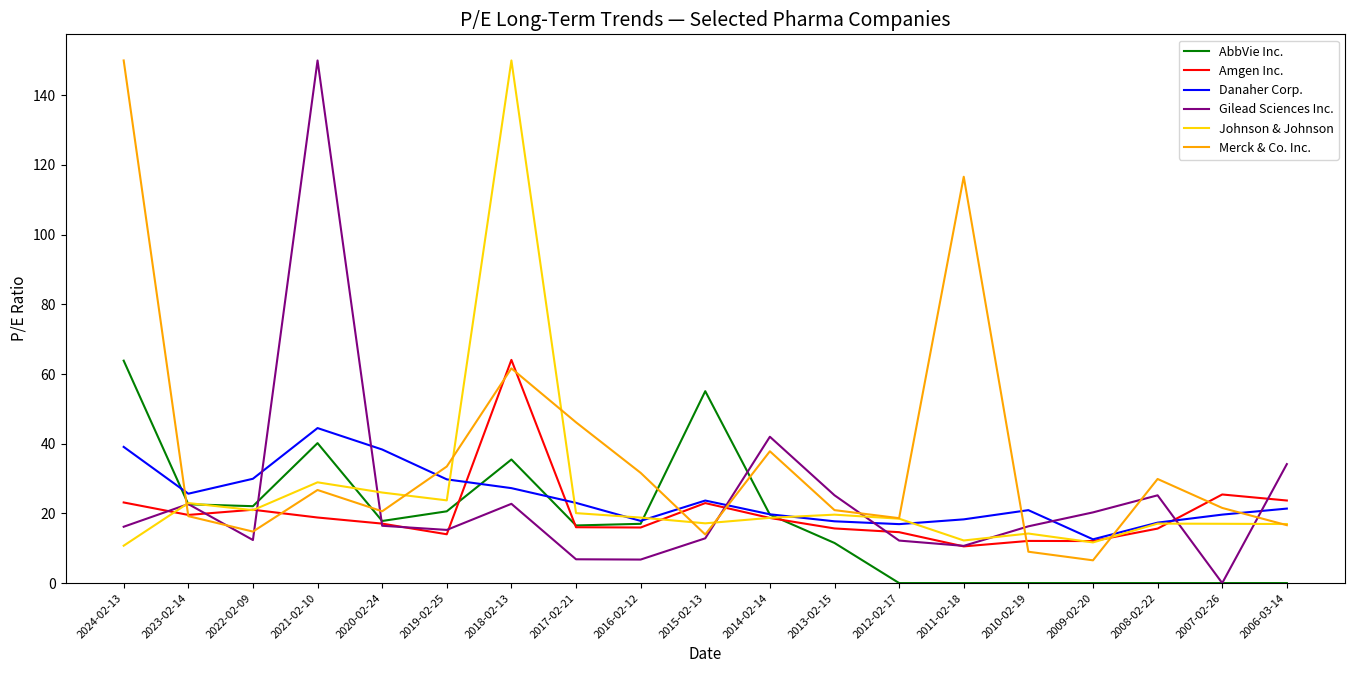

What is the maximum value for Danaher Corp.?

44.5